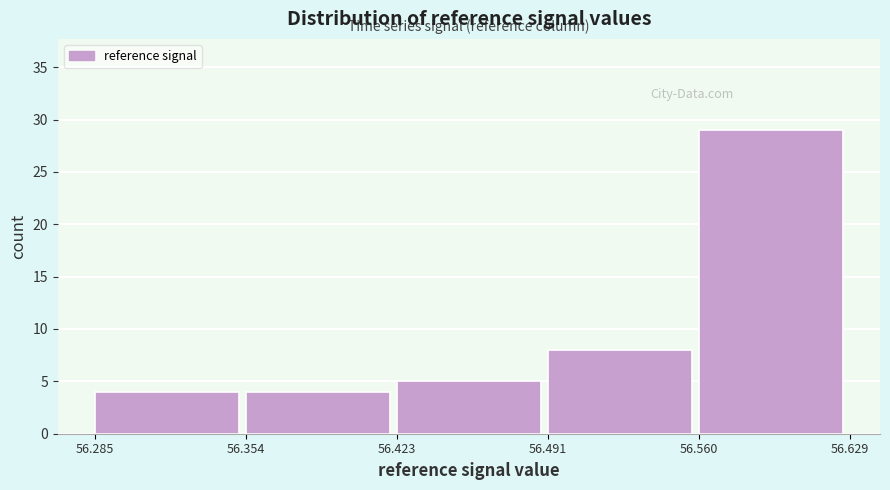

Over which range of the x-axis is the bar tallest?

56.560 to 56.629